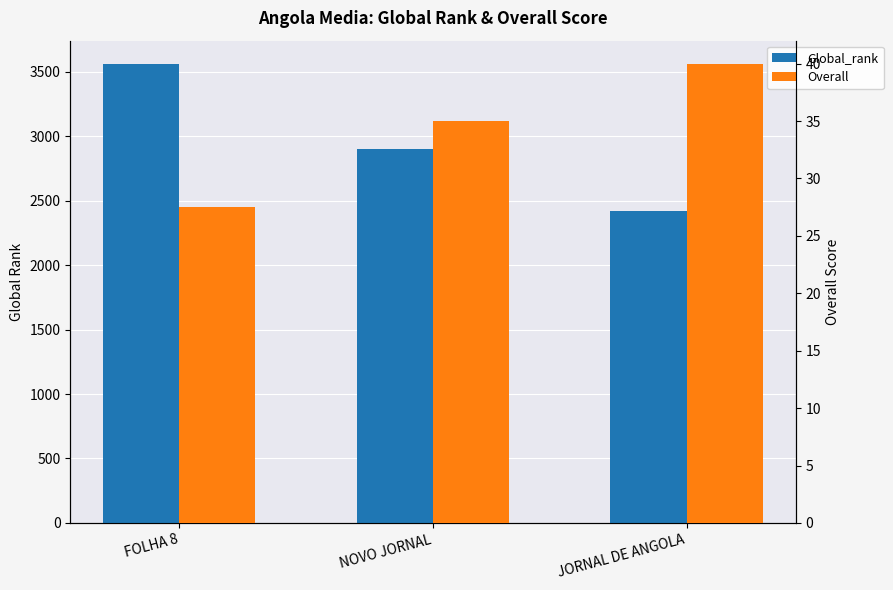

What is the difference between the highest and lowest values at NOVO JORNAL?

2869.0